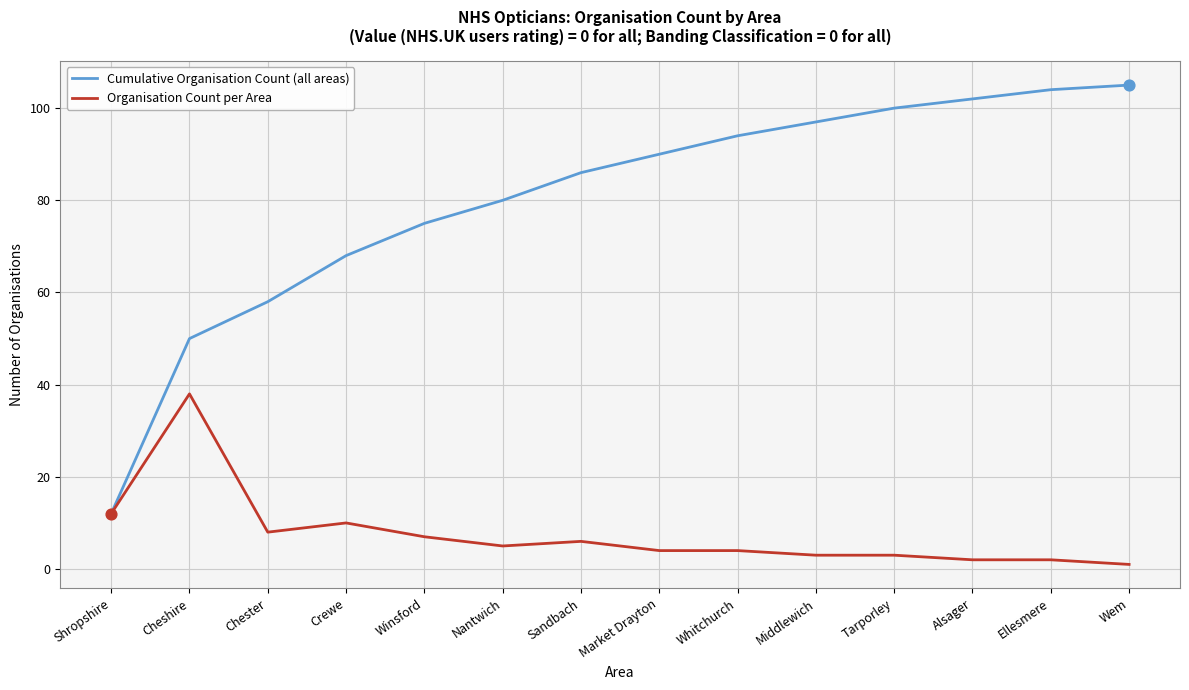

What are all the series names shown in the legend?

Cumulative Organisation Count (all areas), Organisation Count per Area